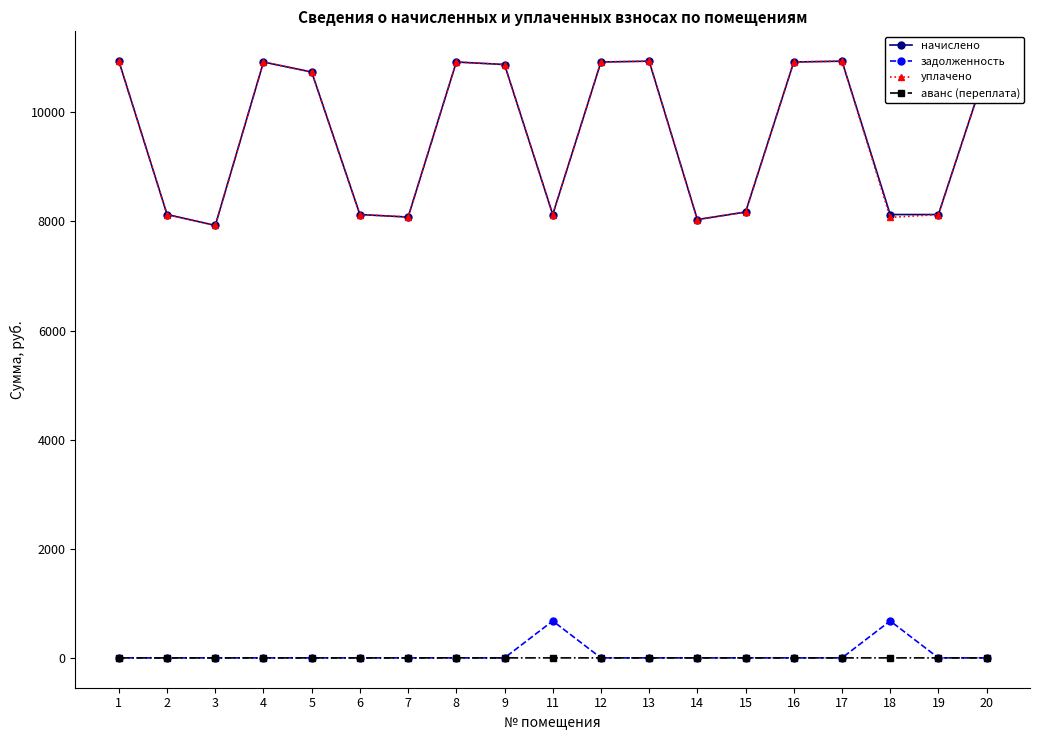

What is the greatest value displayed?

10936.3